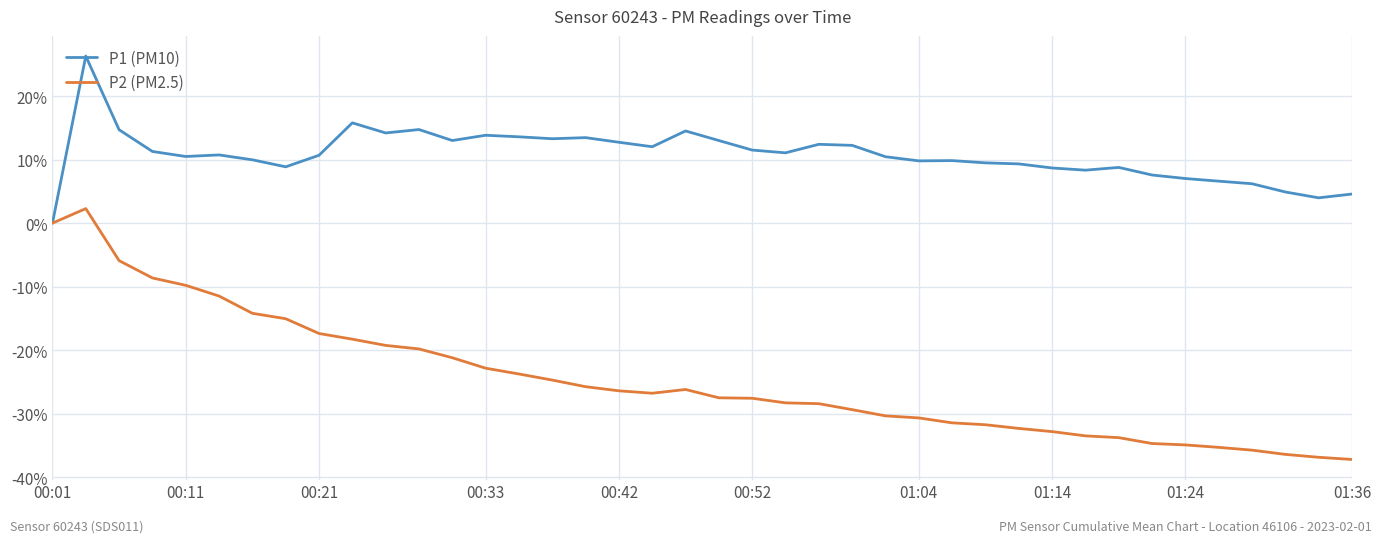

Which series has the largest total across all categories?

P1 (PM10)